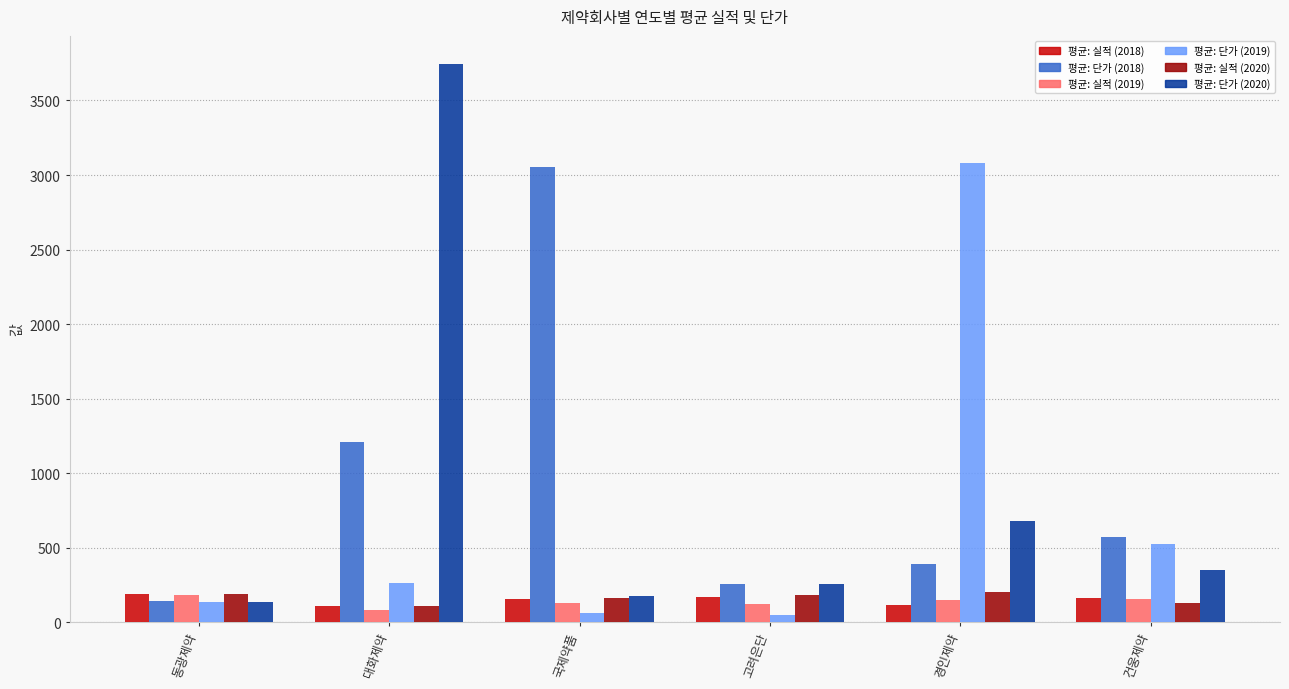

Which series has the largest range (max minus min)?

평균: 단가 (2020)